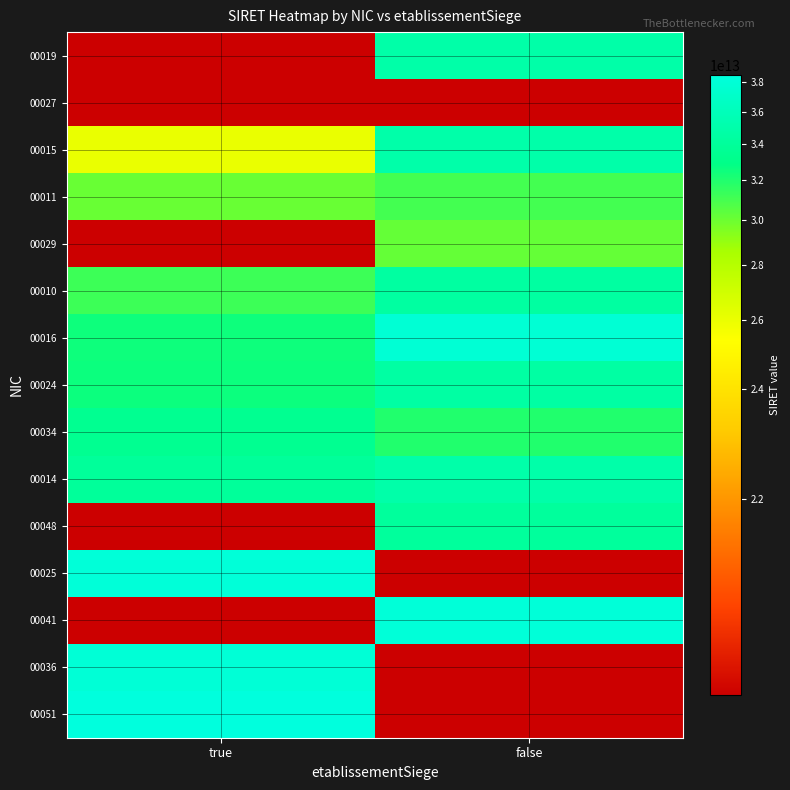

What is the minimum value shown in the chart?

21020014300019.0